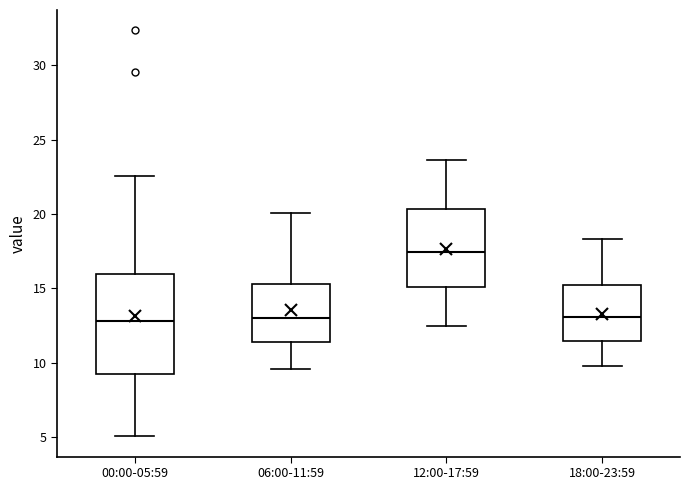

Where does the lower whisker of the box for 00:00-05:59 end on the y-axis? The values are not printed on the chart, so give them approximately, as read against the axis.

5.0